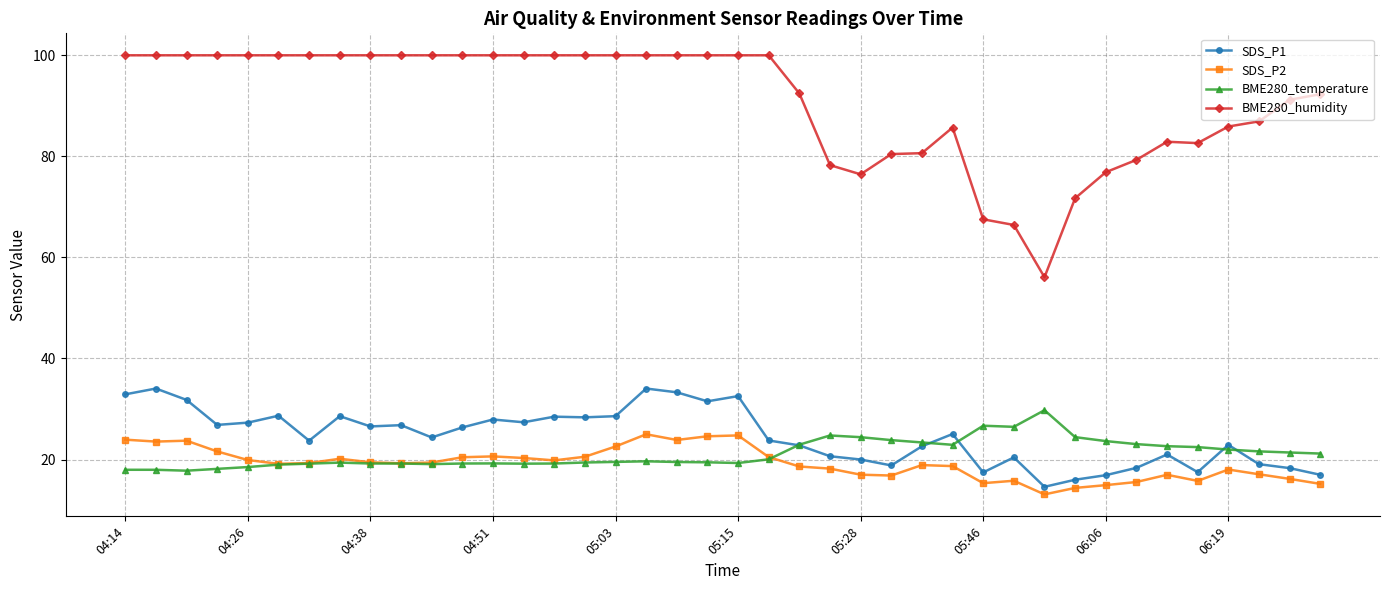

Which series has the widest spread of values?

BME280_humidity